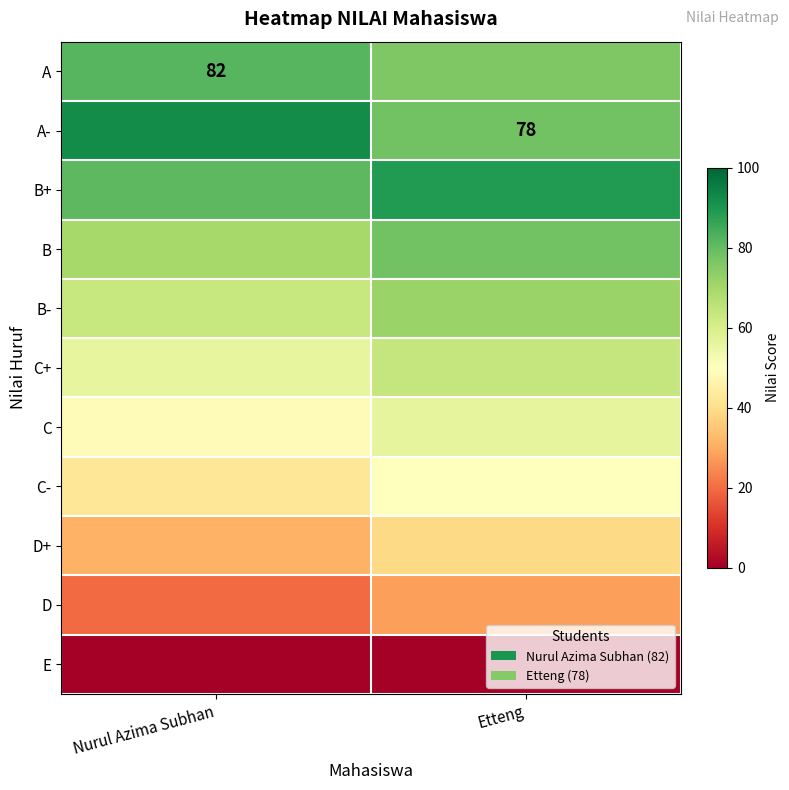

At which label is A- closest to 85?

Etteng